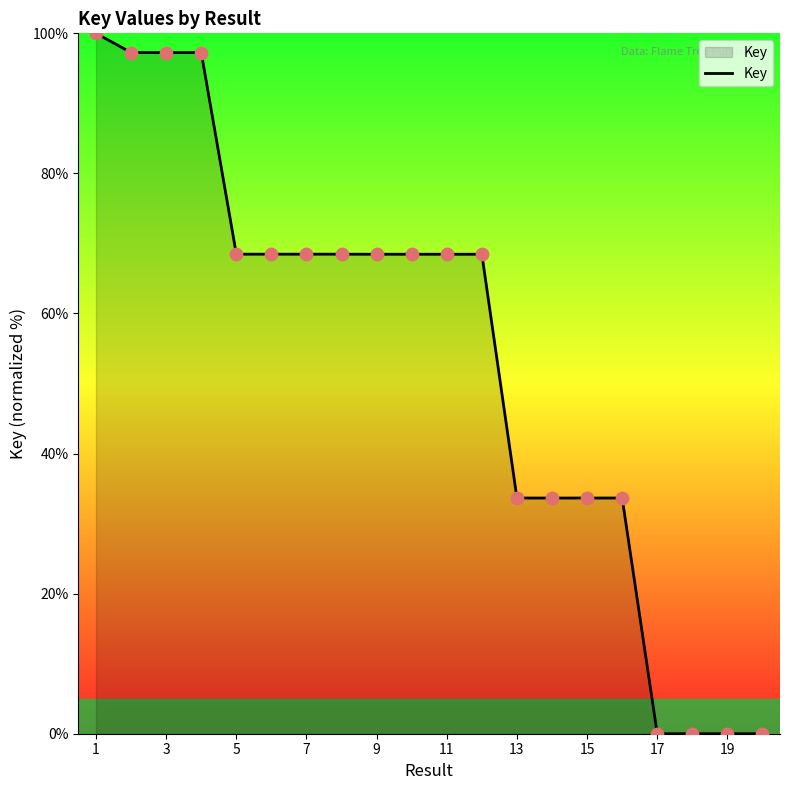

What is the maximum value shown in the chart?

100.0